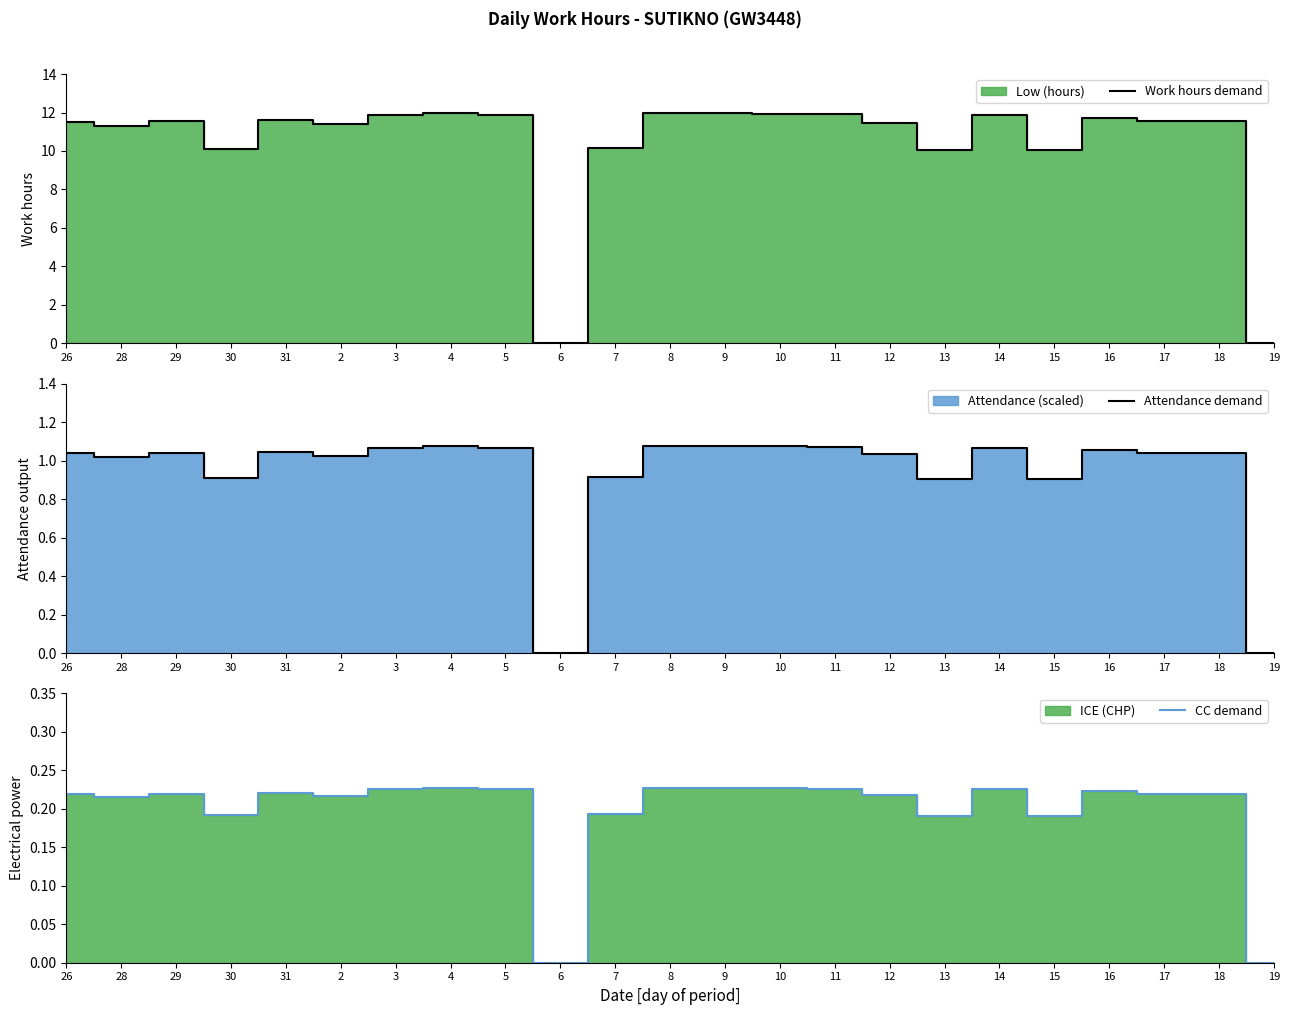

The Work hours demand series shows 0.0 at 19. True or false?

True